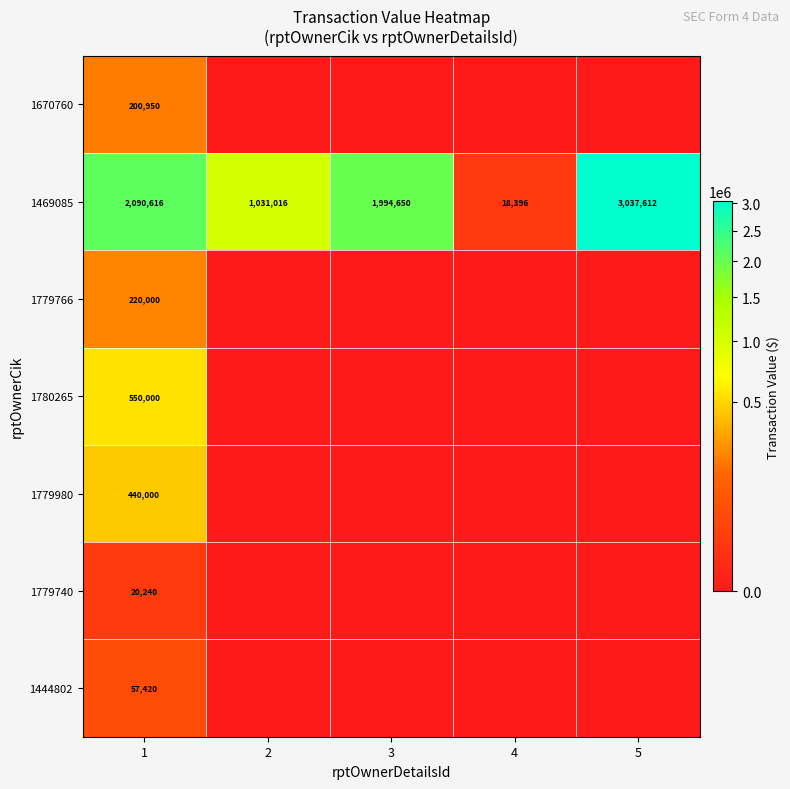

What value does the 1469085 series have at 5, to the nearest 100?

3037600